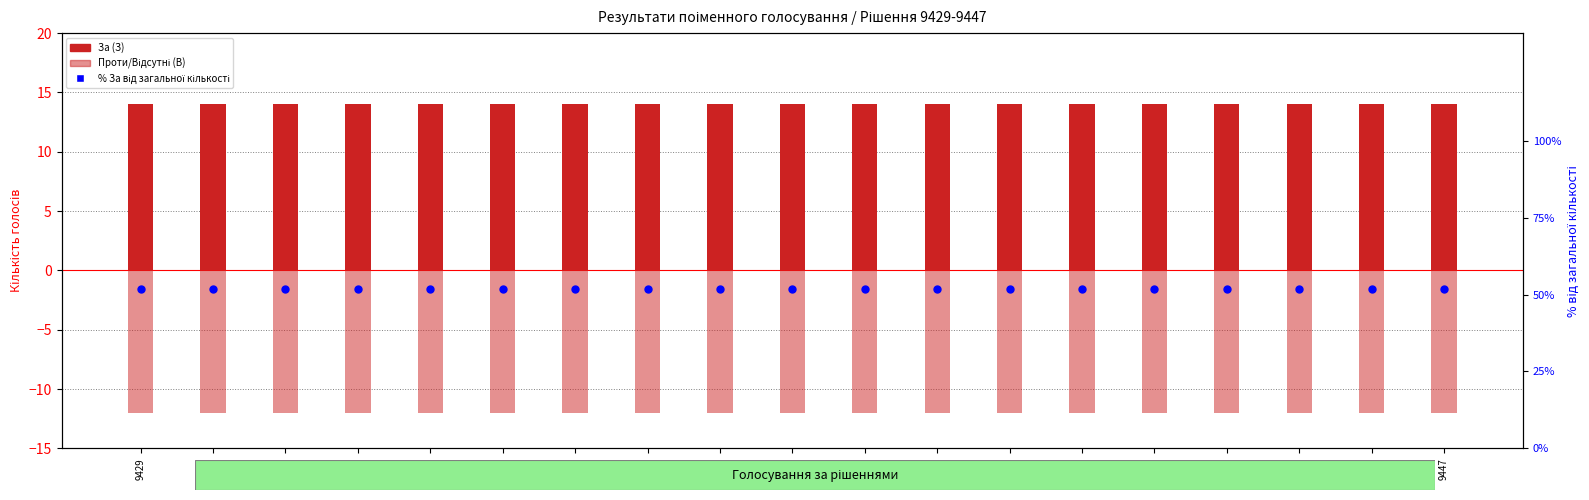

Which series reaches the minimum Y coordinate?

Проти/Відсутні (В)